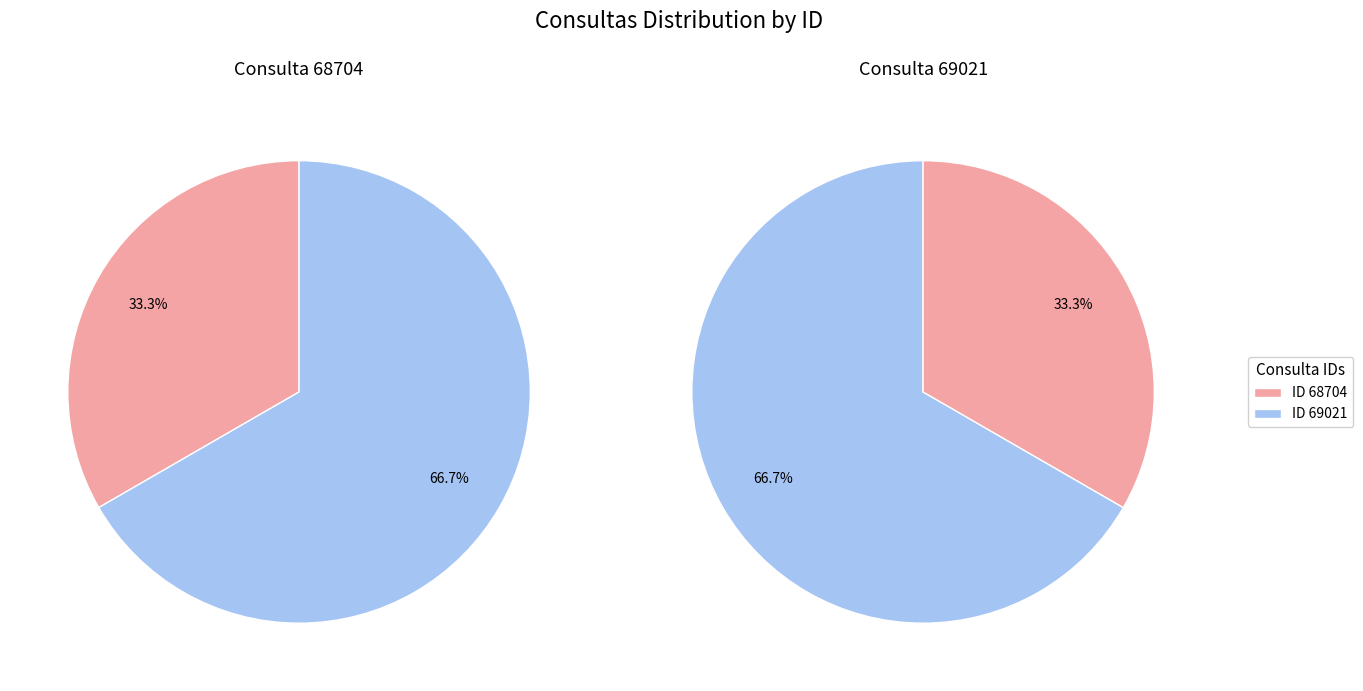

How many segments does this pie chart have?

2